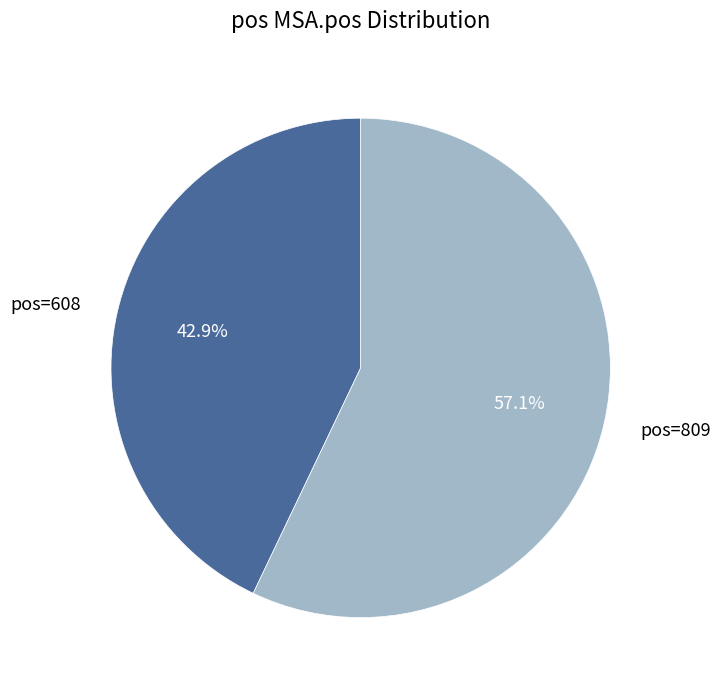

Is there a majority slice in this chart?

Yes